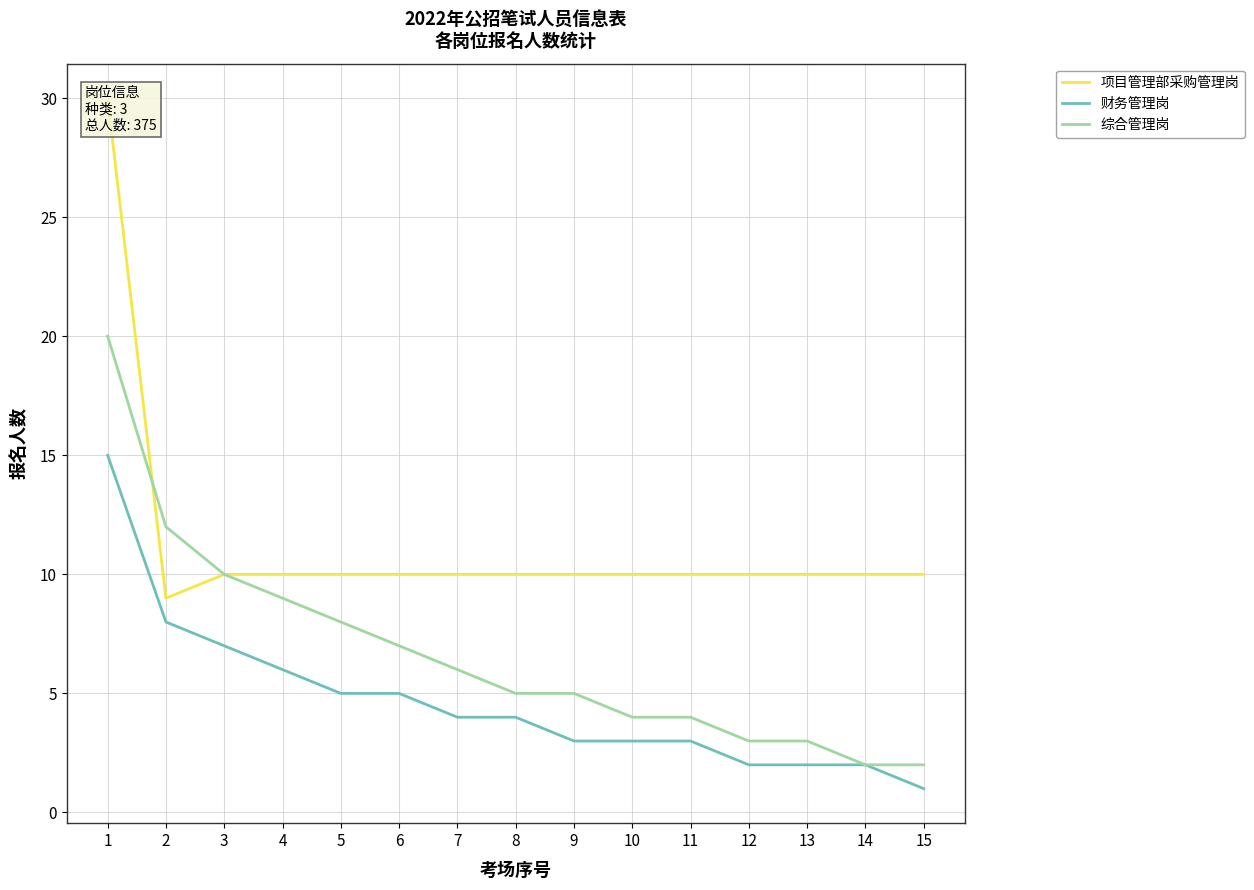

Rank the series at 10 from highest to lowest value.

项目管理部采购管理岗, 综合管理岗, 财务管理岗